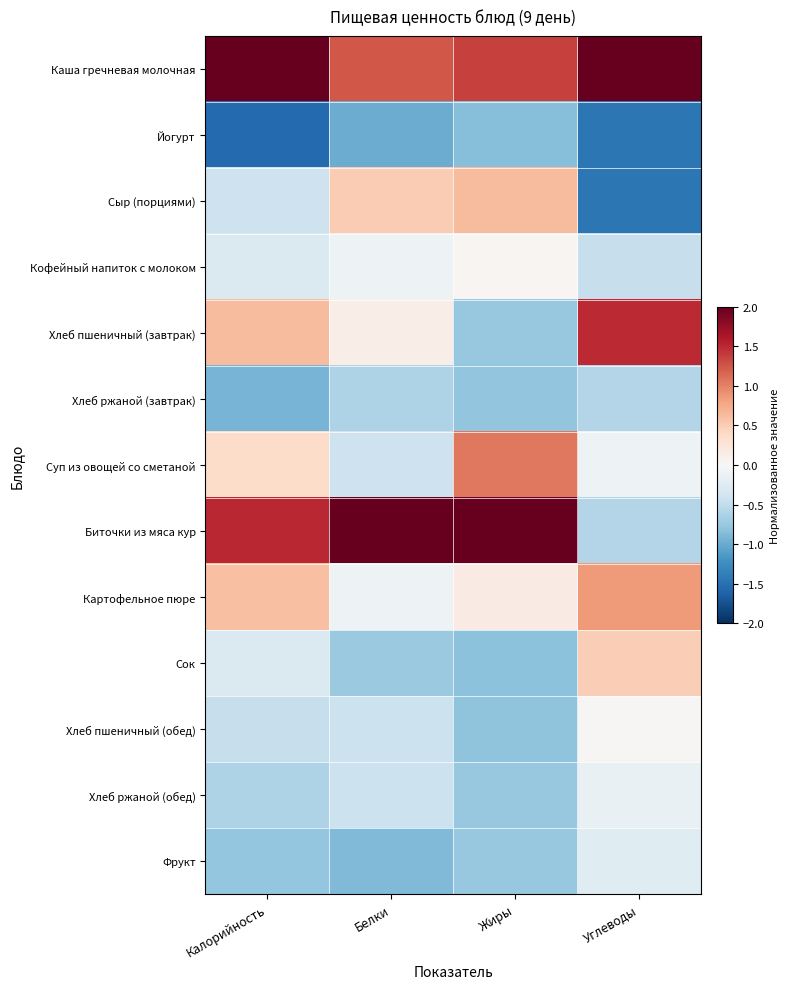

Which category has the lowest value across all series?

Калорийность